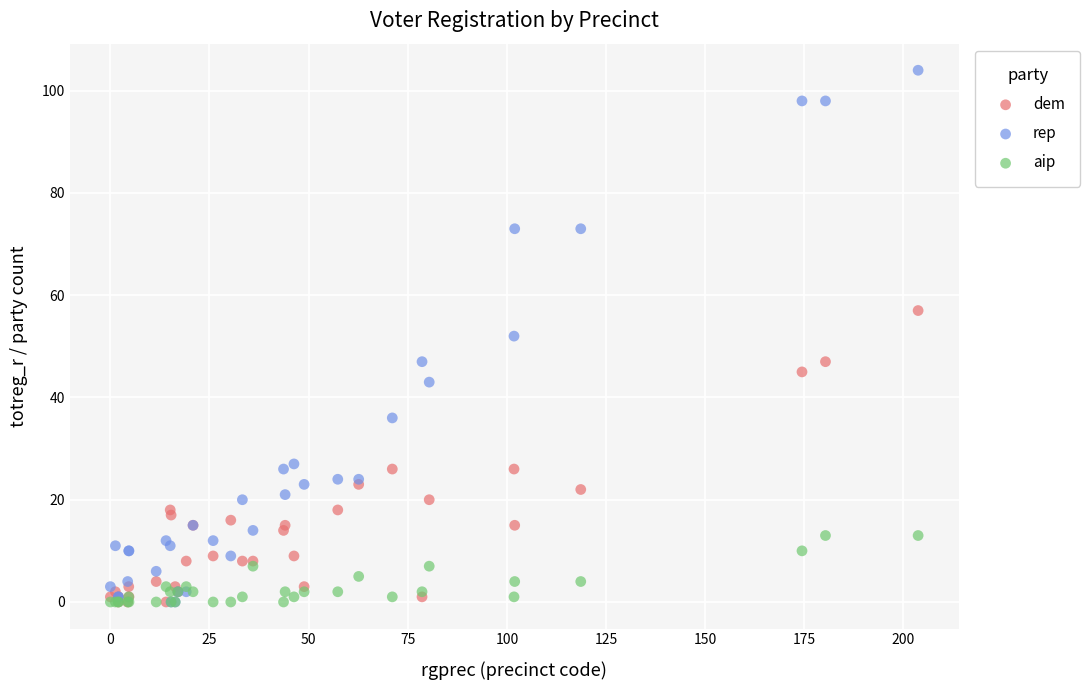

What are all the series names shown in the legend?

dem, rep, aip